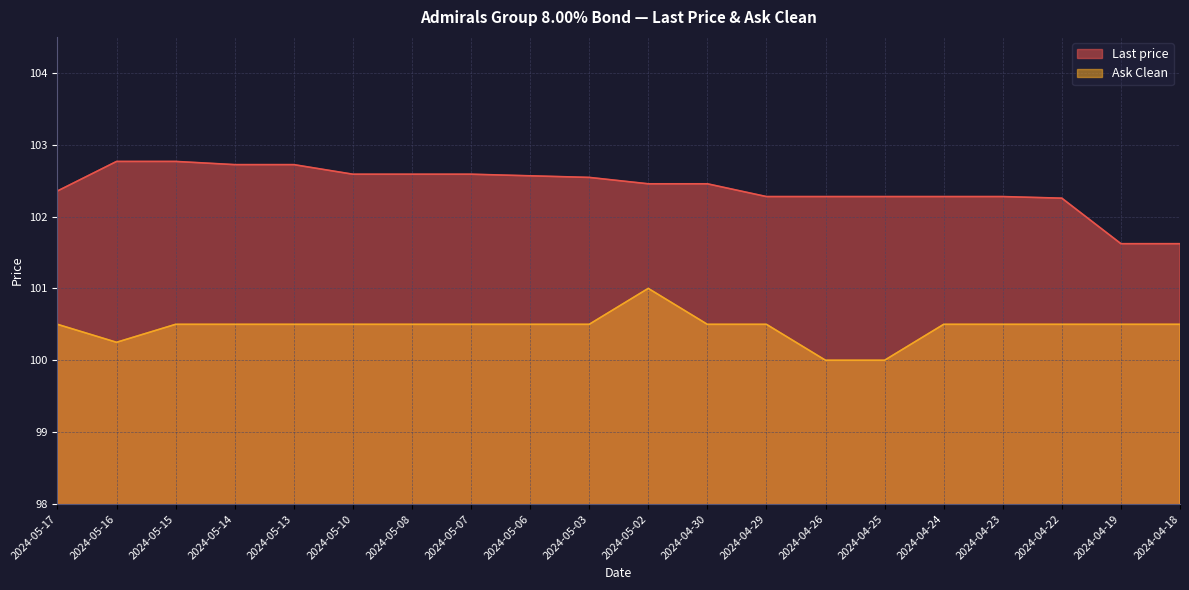

List the series in order of their peak value, lowest first.

Ask Clean, Last price